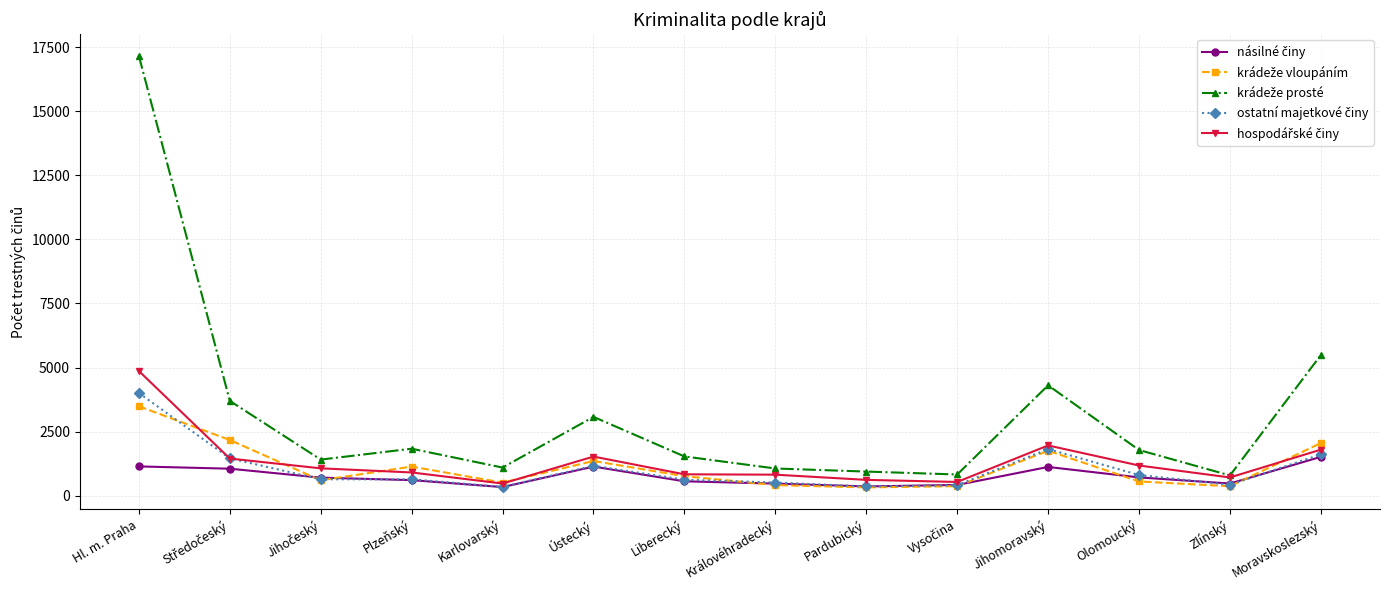

What is the spread (max minus min) of values at Královéhradecký?

648